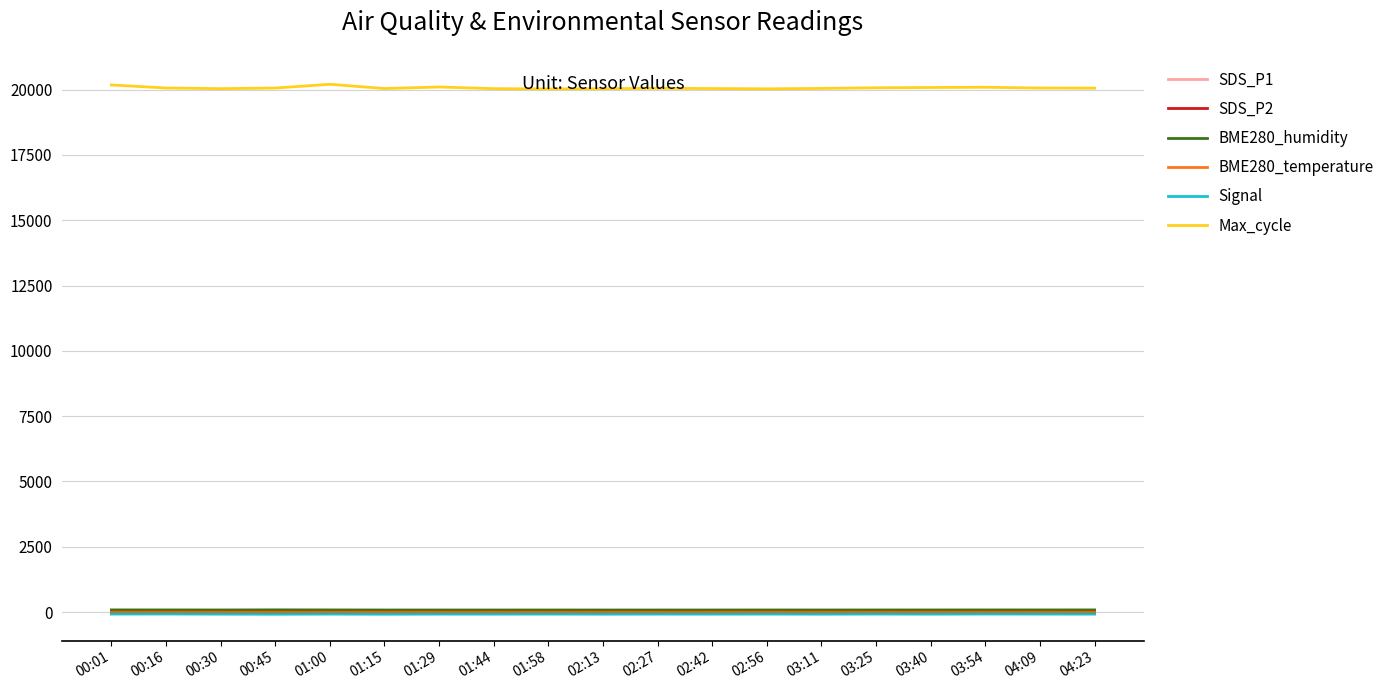

What is the maximum value shown in the chart?

20204.0